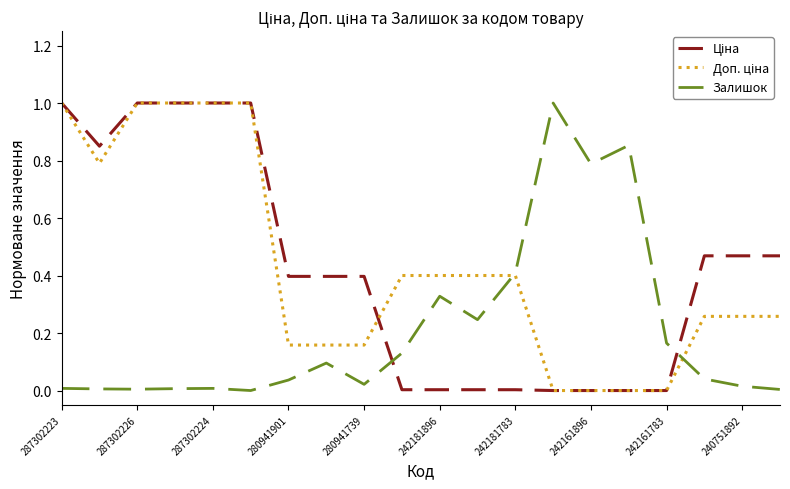

What is the greatest value displayed?

1.0